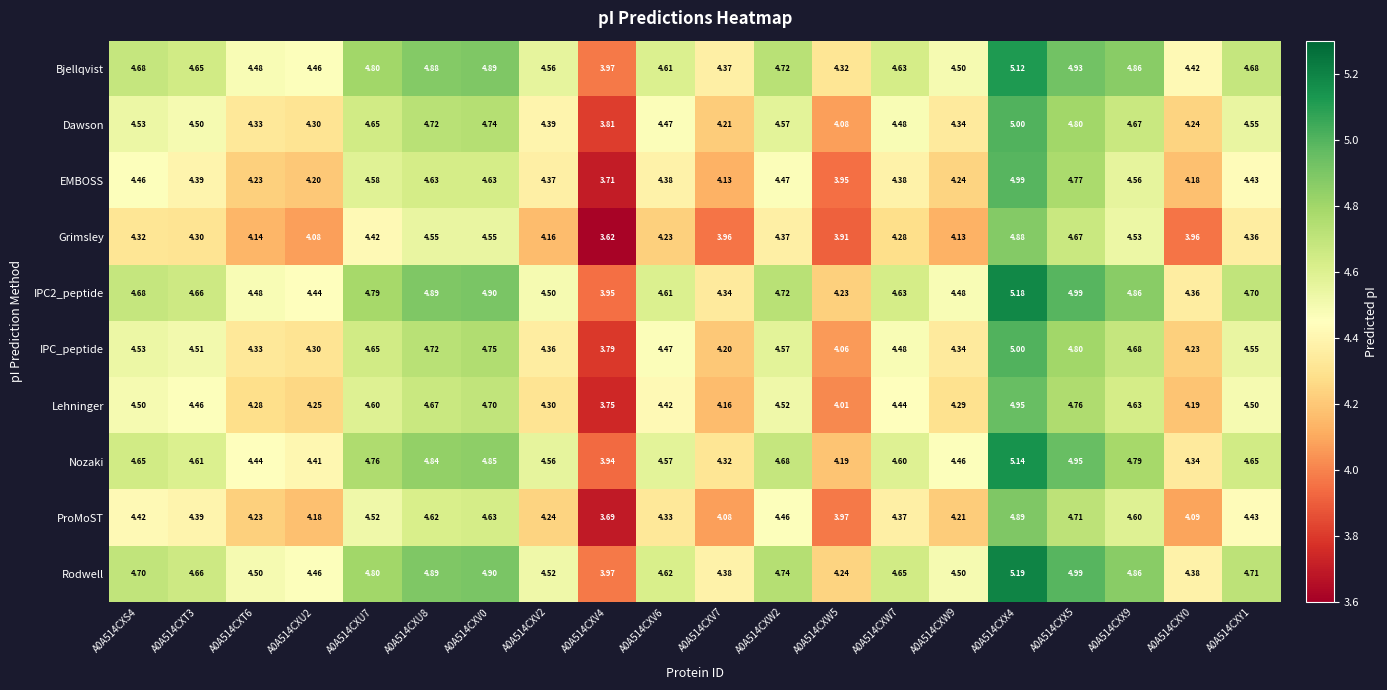

Is the value of Bjellqvist at A0A514CXT6 greater than the value of Rodwell at A0A514CXU2?

Yes